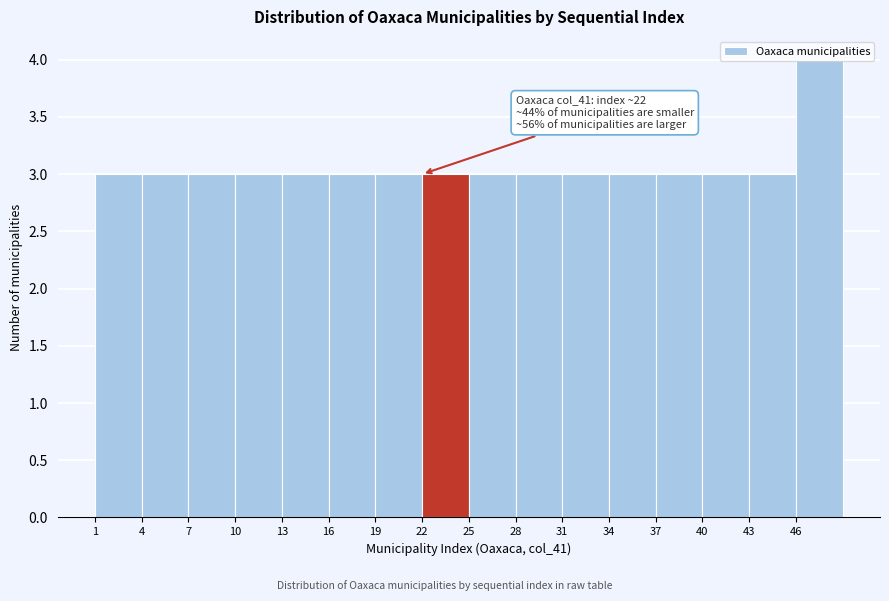

Which range on the x-axis has the tallest bar?

46 to 49